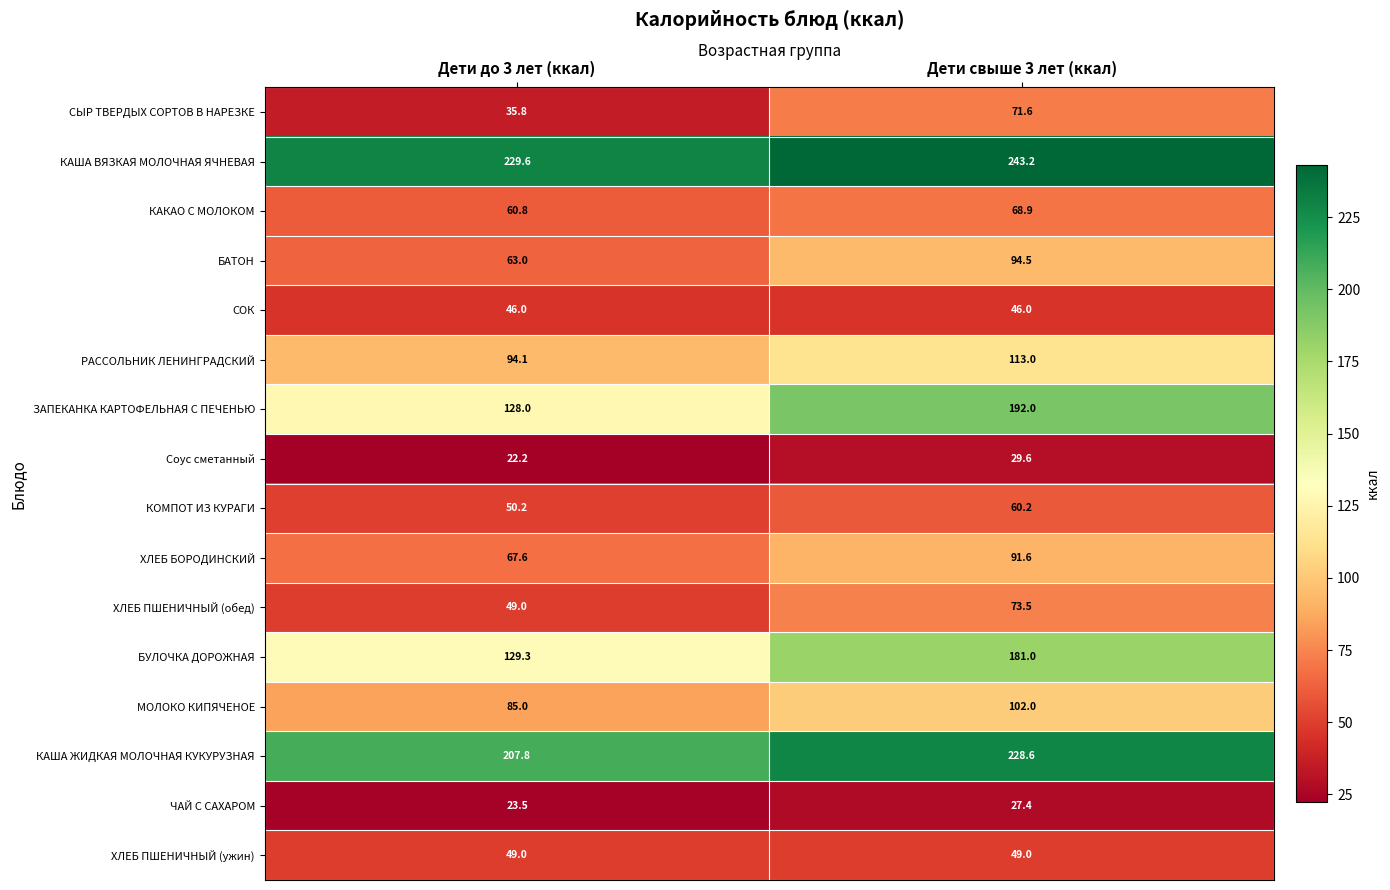

Count the number of data series in this chart.

16